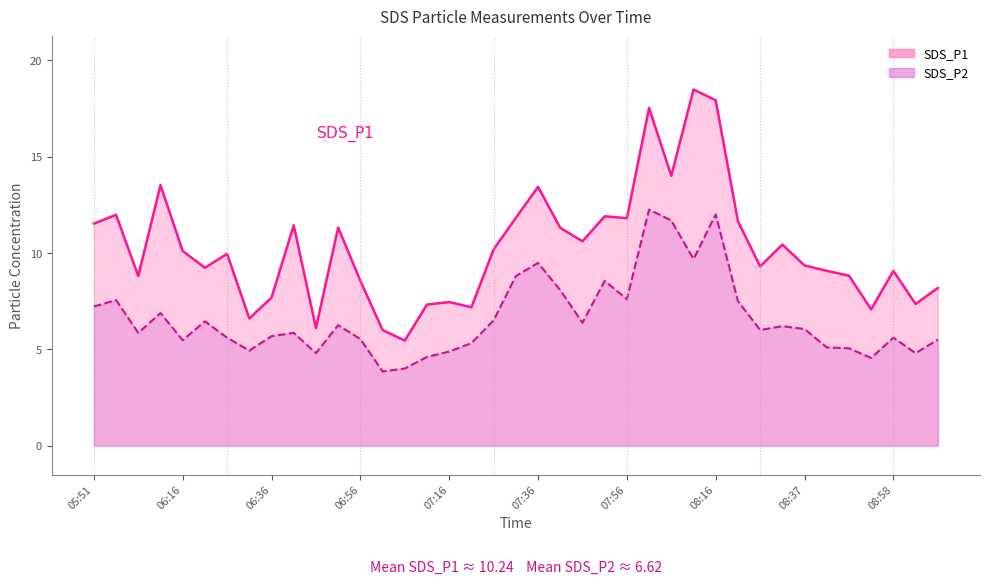

At which category is the sum across all series the highest?

08:16